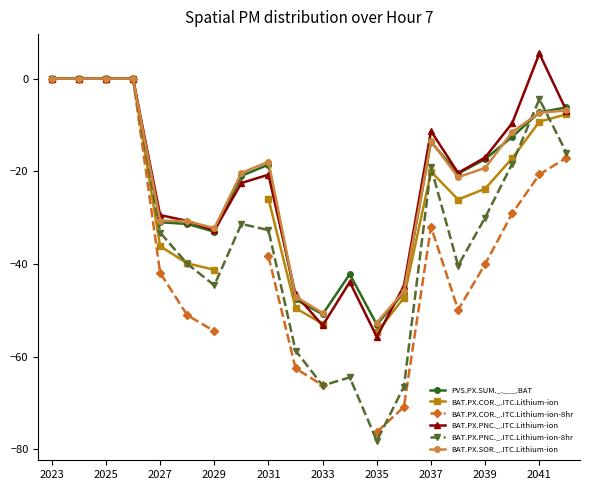

True or false: BAT.PX.PNC._.ITC.Lithium-ion has a value of -15.2 at 2037.

False